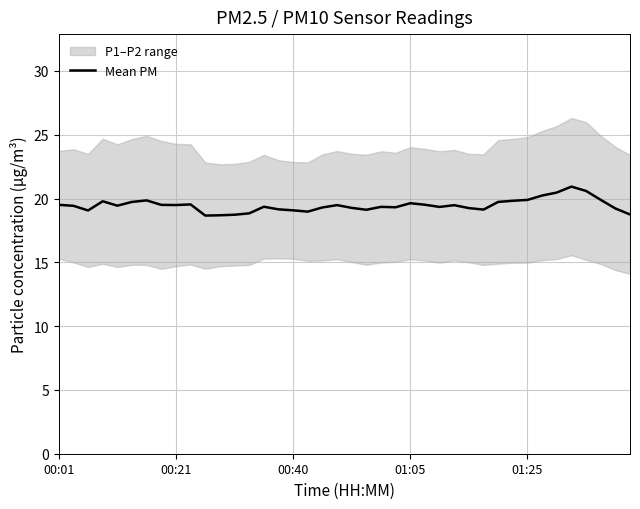

What is the difference between the second highest and second lowest values?

1.9